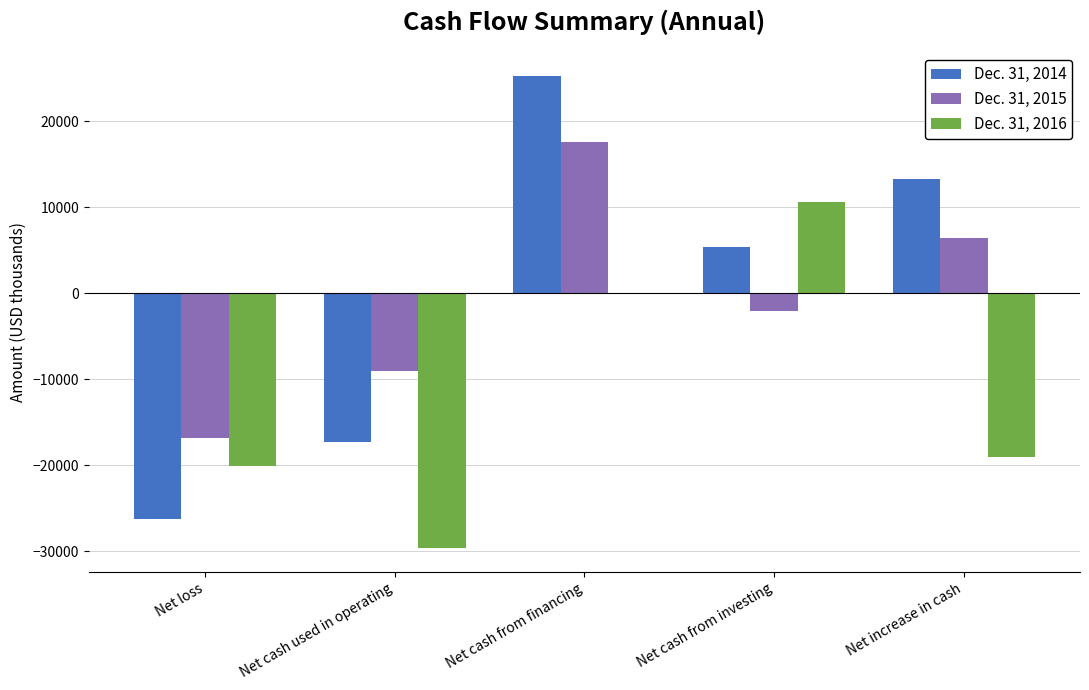

What is the maximum value shown in the chart?

25247